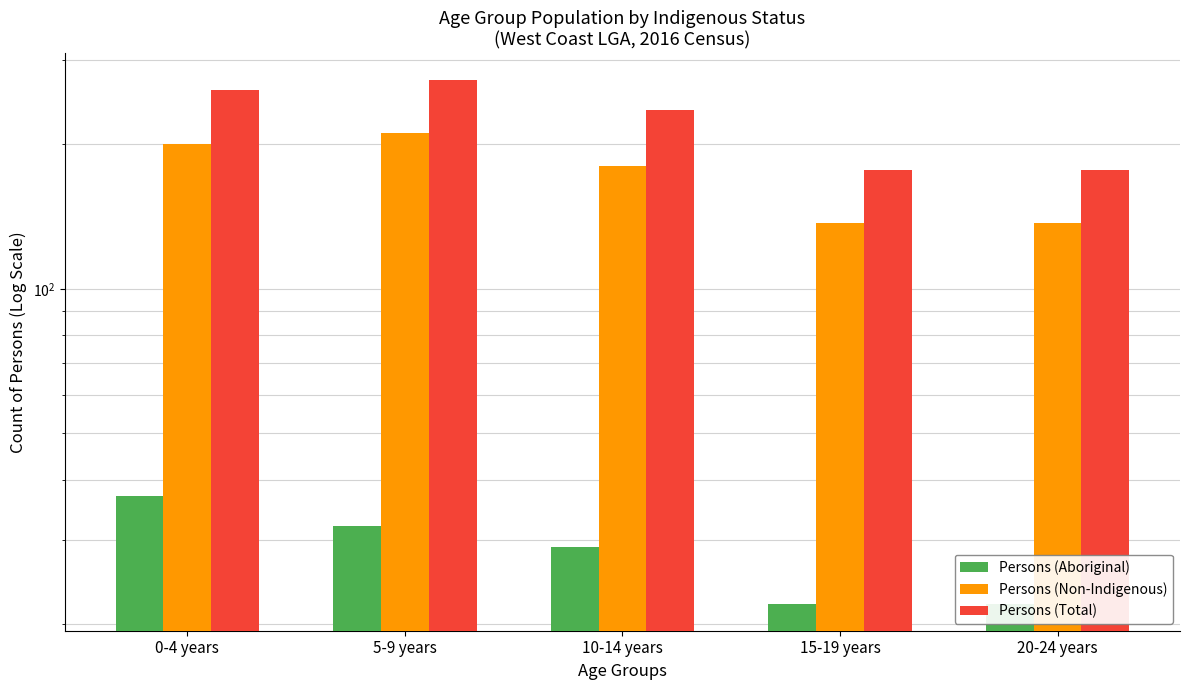

Count the number of categories in the chart.

5